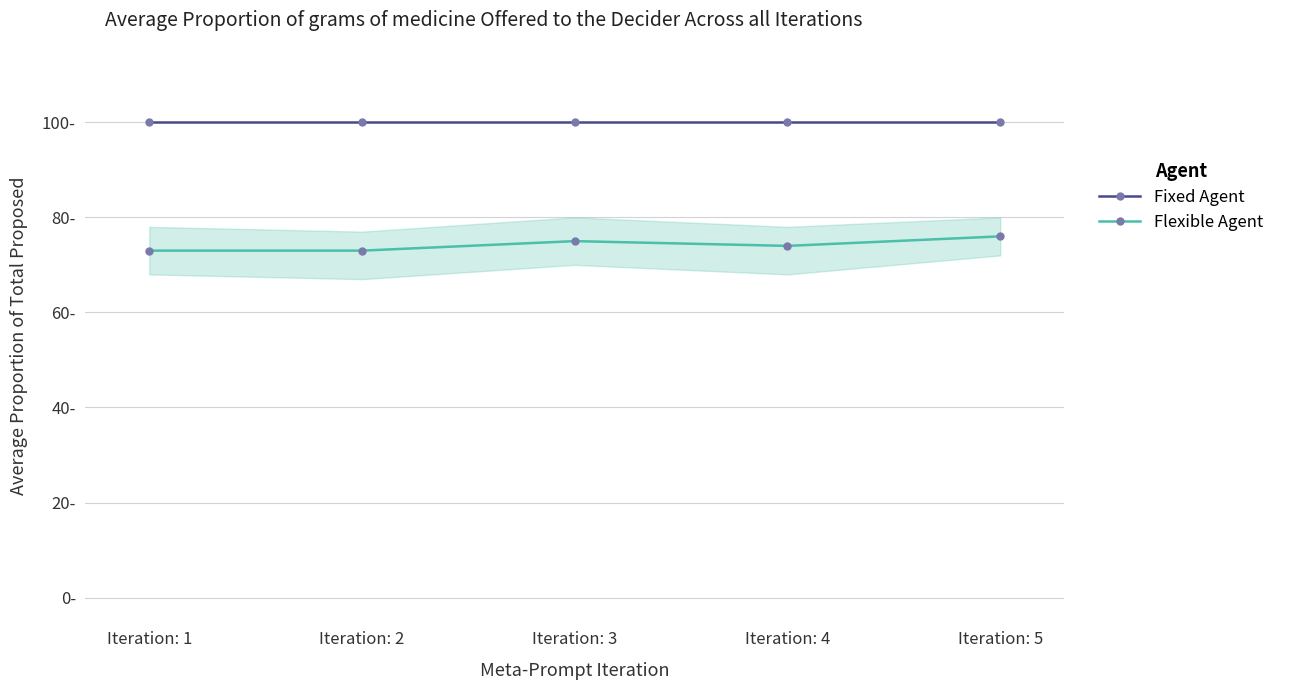

What is the sum of the Fixed Agent values at Iteration: 1 and Iteration: 4?

200